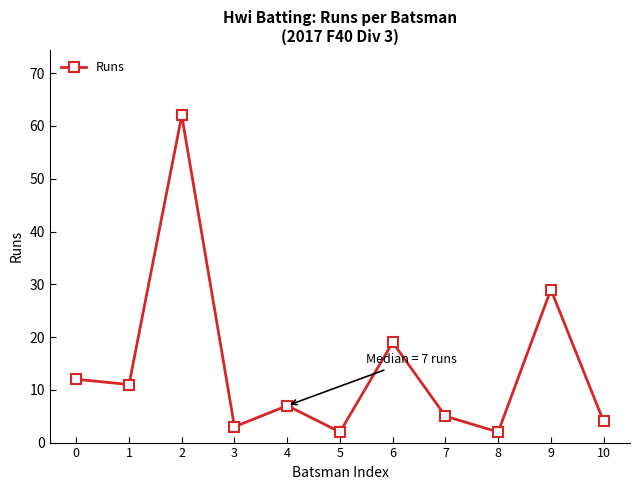

Reading left to right, transcribe all the data shown in this chart.

0=12	1=11	2=62	3=3	4=7	5=2	6=19	7=5	8=2	9=29	10=4